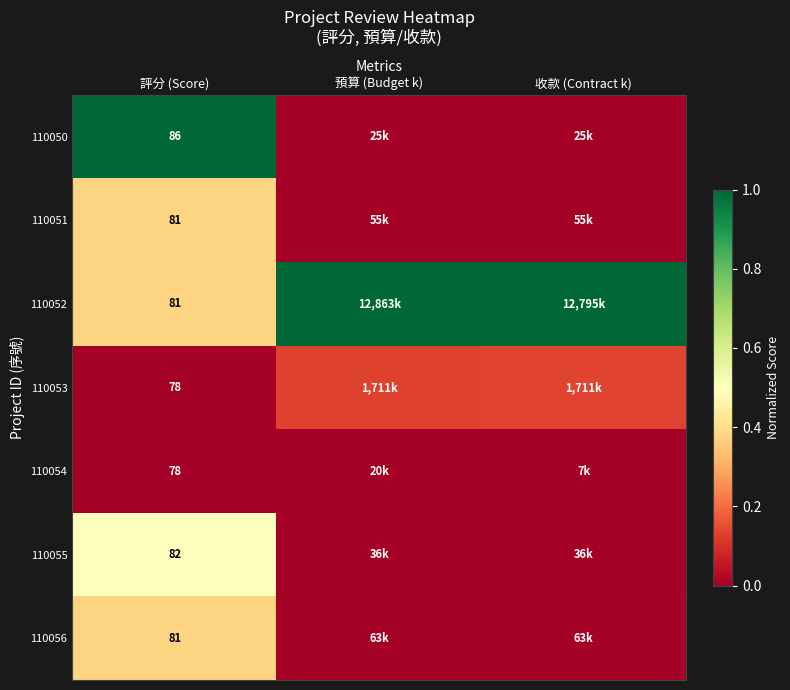

List the labels in order of 110050 value, largest first.

評分 (Score), 收款 (Contract k), 預算 (Budget k)